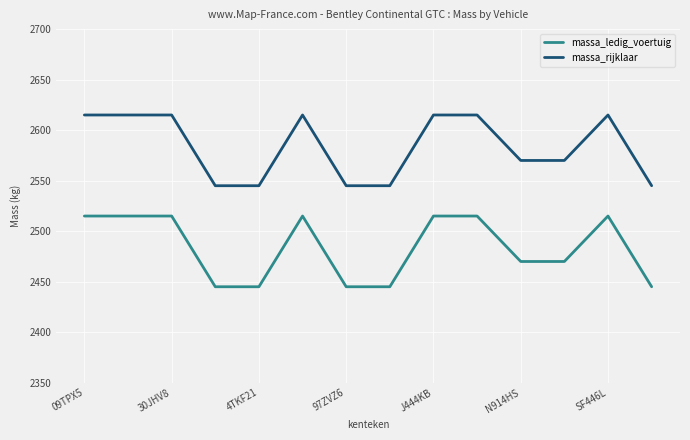

How many lines are shown in the chart?

2